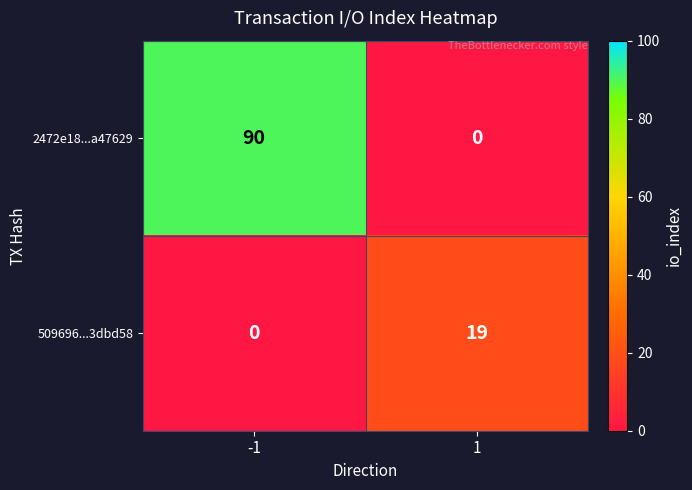

At how many categories does at least one series exceed 29?

1